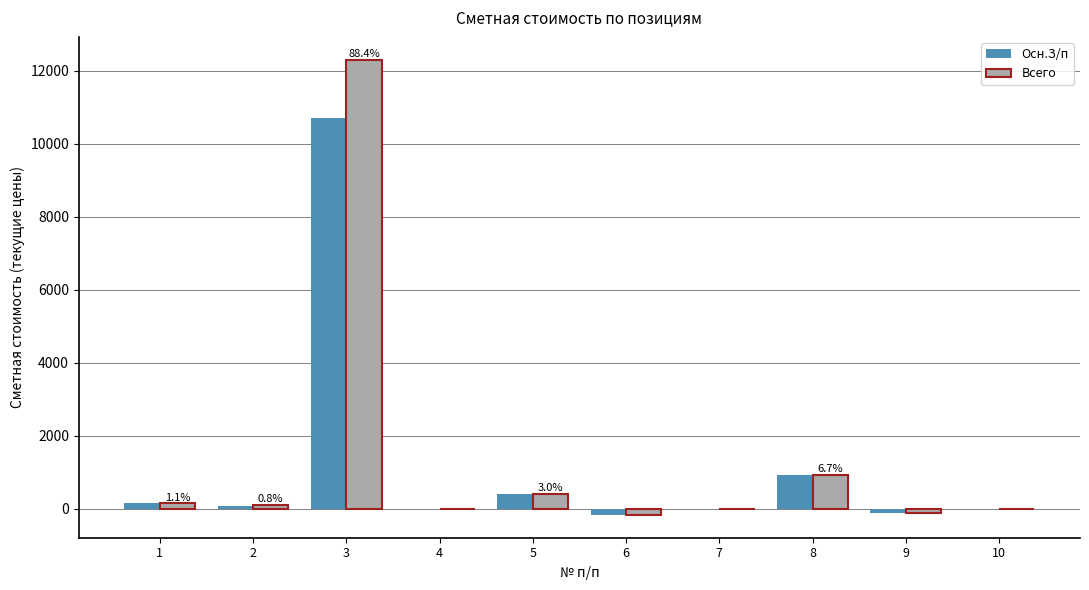

At which category is the sum across all series the highest?

3